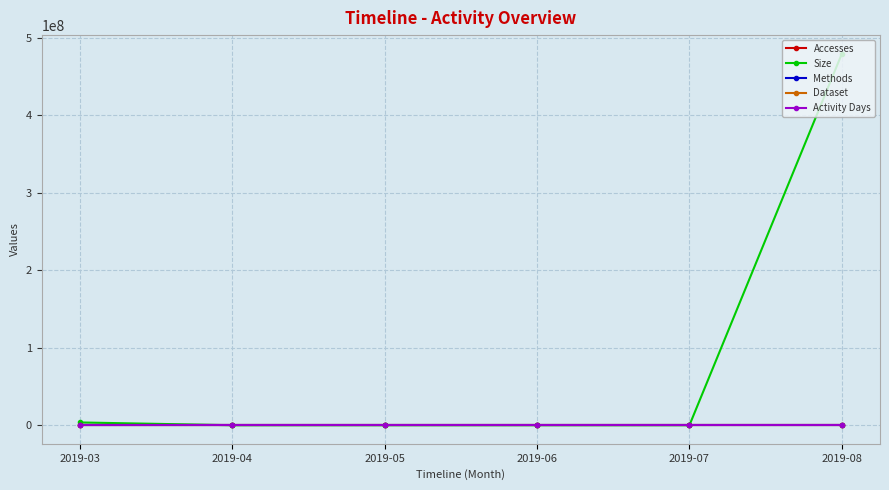

Does the chart have visible grid lines?

Yes